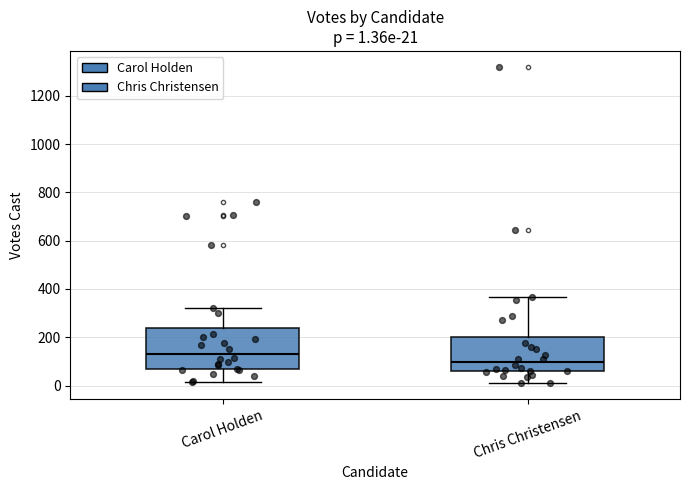

Which box's median line is the lowest?

Chris Christensen